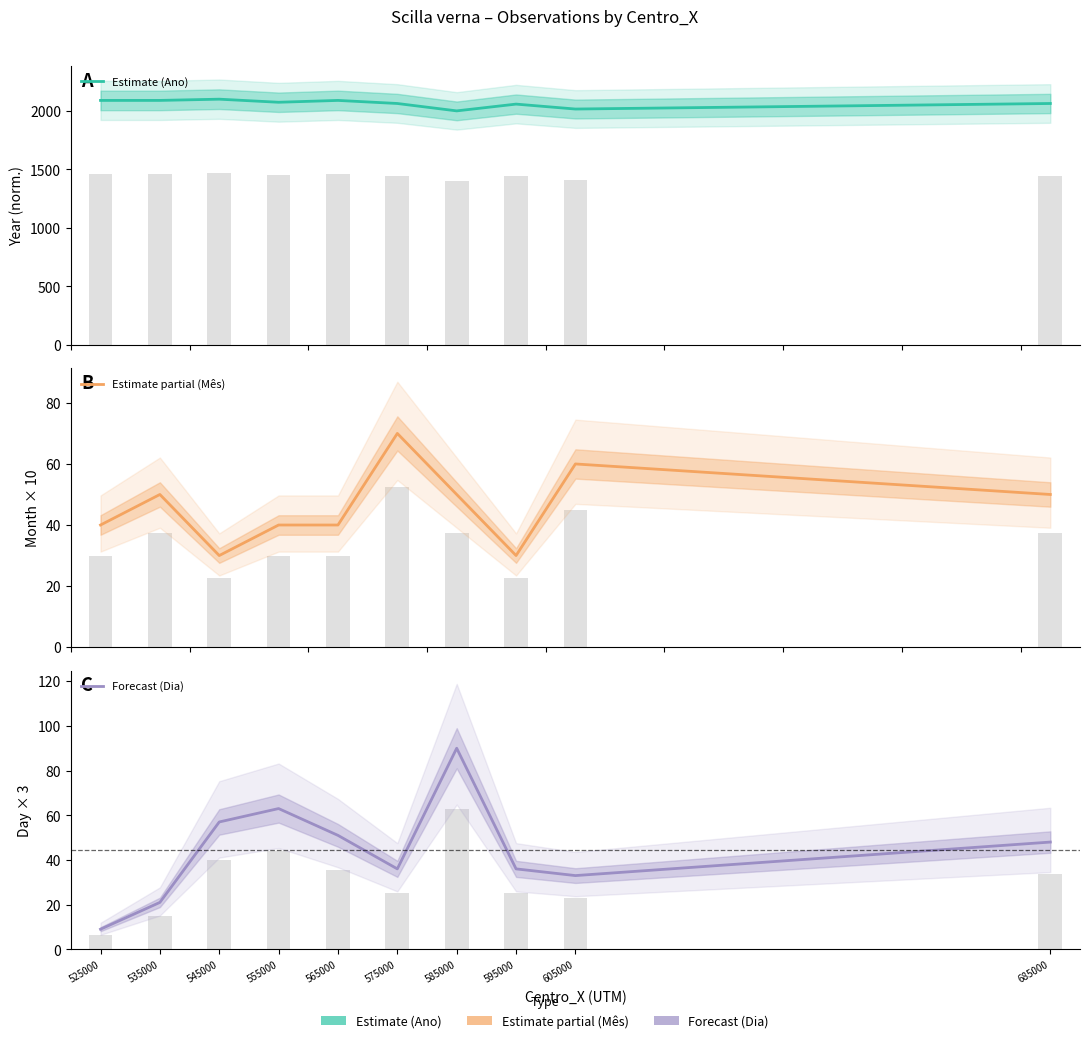

List the labels in order of Estimate partial (Mês) value, smallest first.

545000, 595000, 525000, 555000, 565000, 535000, 585000, 685000, 605000, 575000